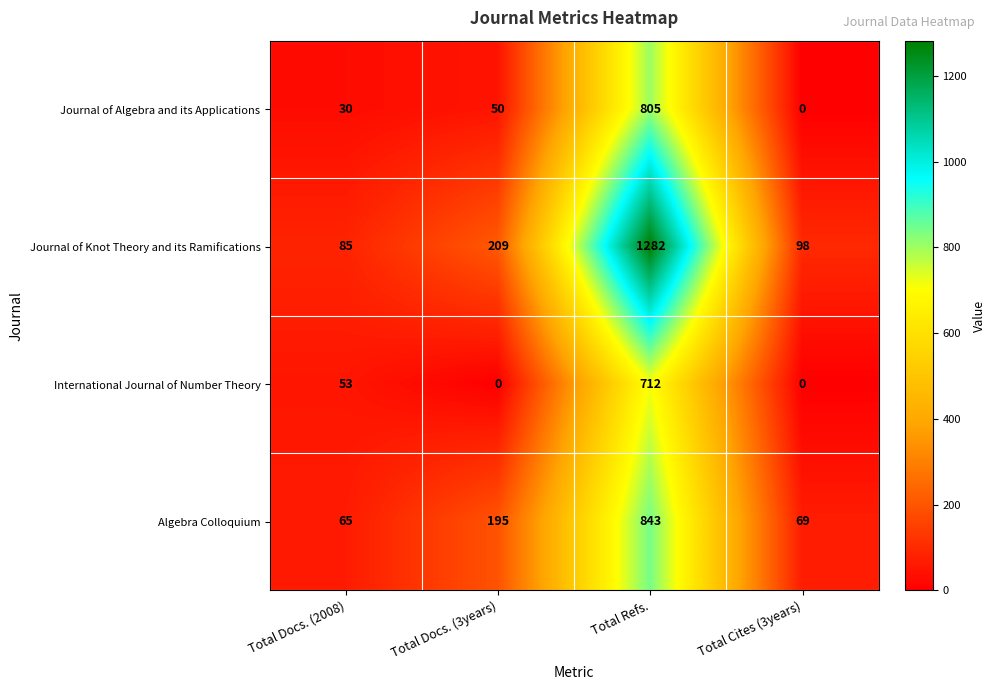

Count the number of categories in the chart.

4